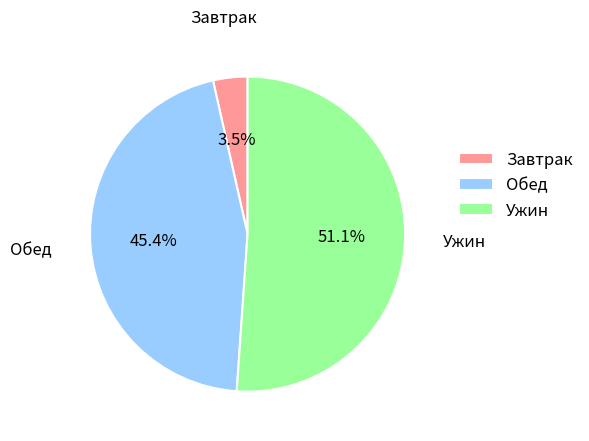

Is there any slice that represents more than half of the pie?

Yes